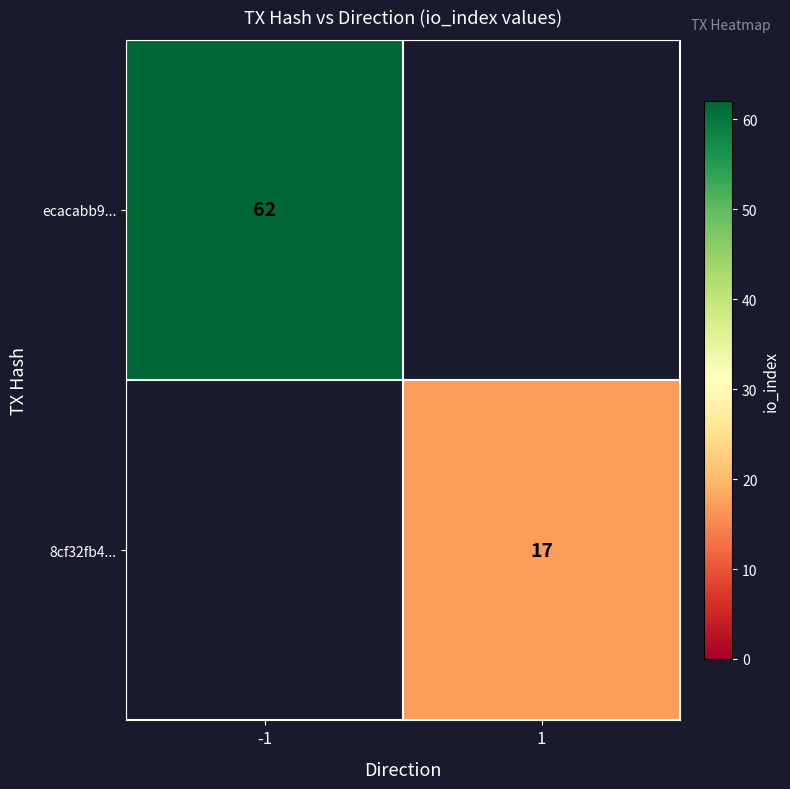

True or false: 8cf32fb4... has a value of 17 at 1.

True